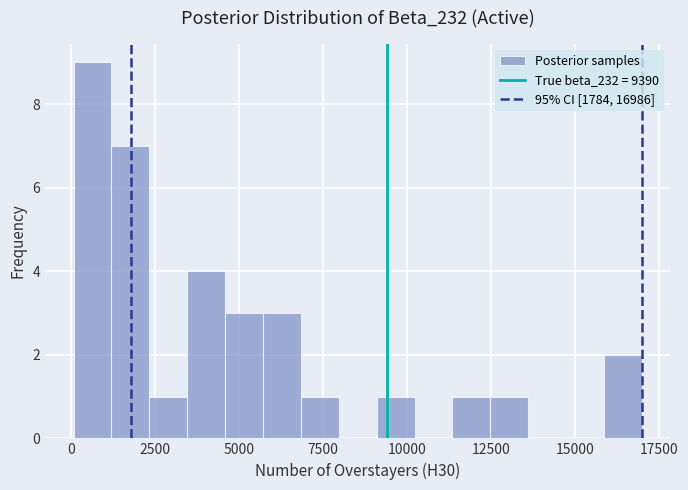

Around what value on the x-axis is the tallest bar? Give the approximate position of its centre, as read against the axis.

500